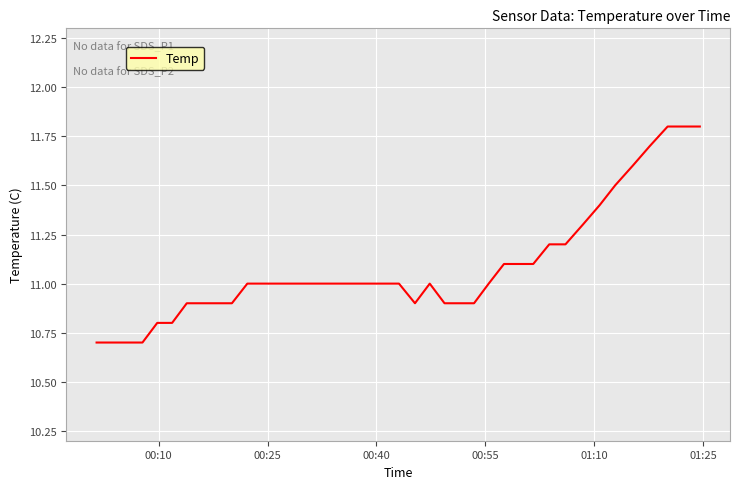

How many lines are shown in the chart?

1